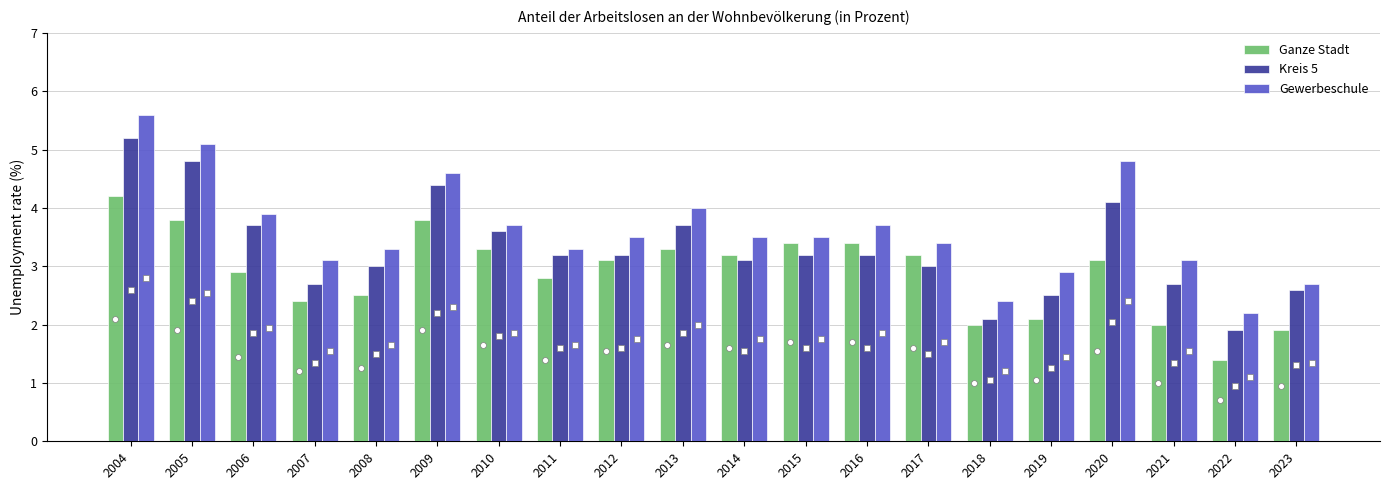

Which series has the largest total across all categories?

Gewerbeschule